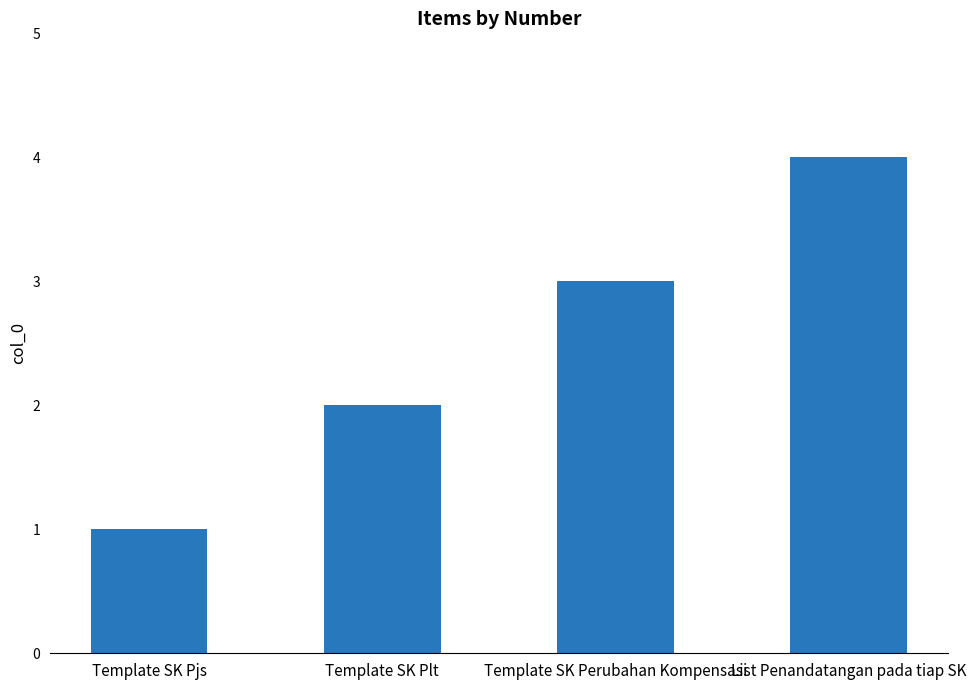

Count the values in the range 2 to 4.

3